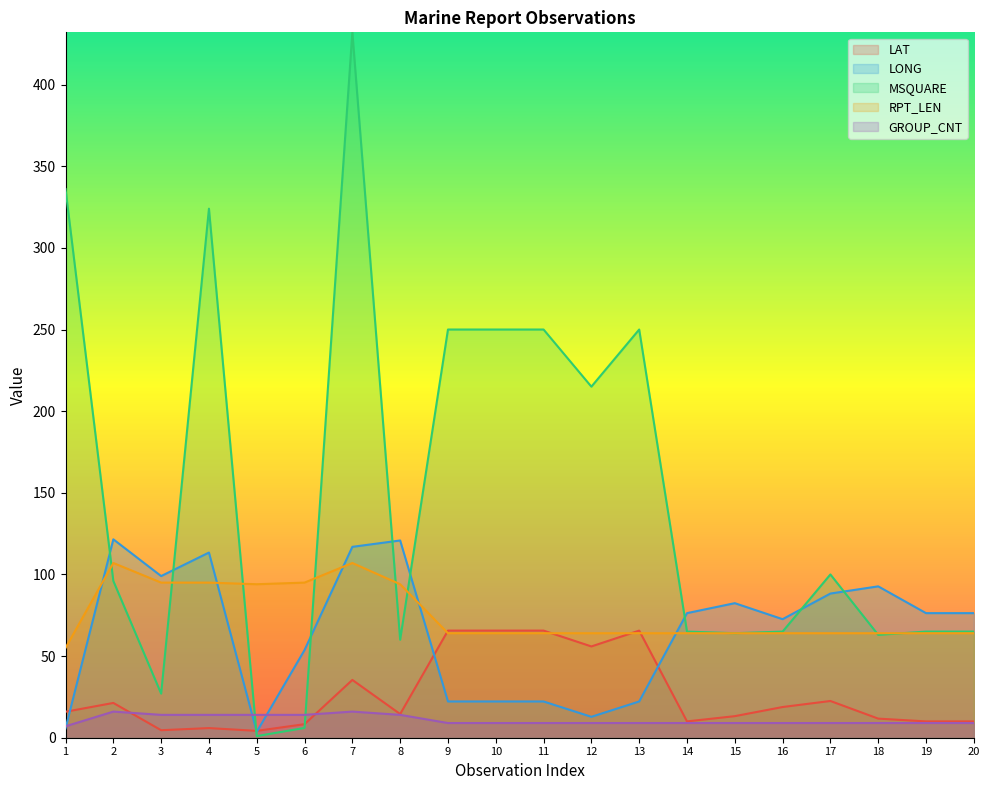

True or false: GROUP_CNT and RPT_LEN intersect in this chart.

False